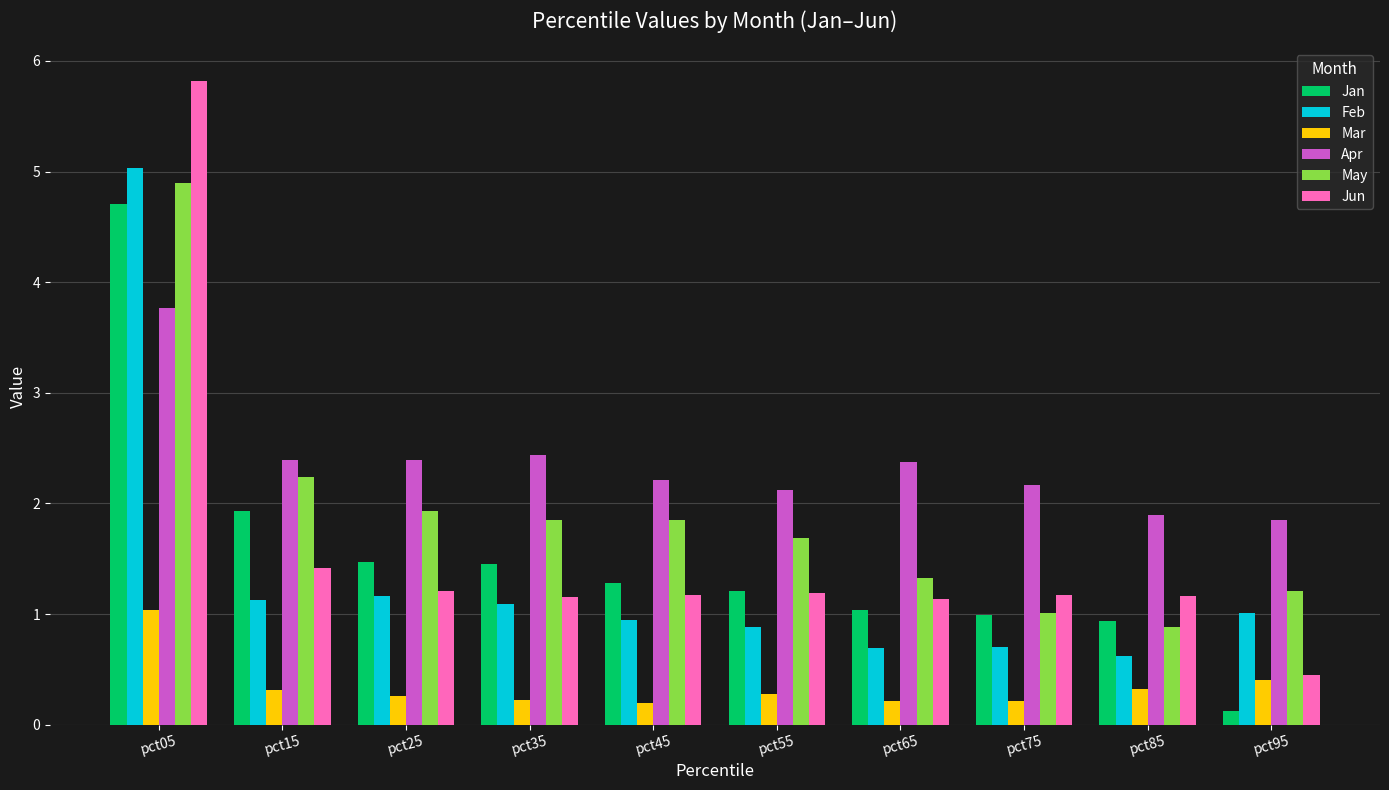

Is it true that Jun equals 1.4 at pct15?

True